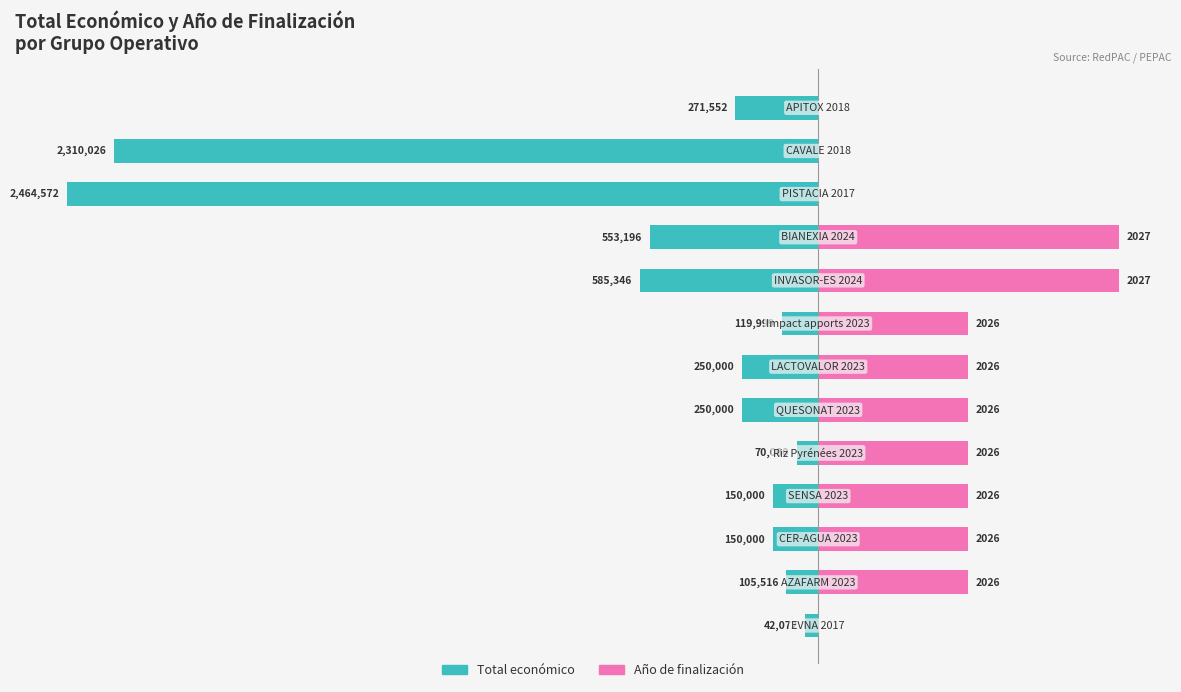

Does the chart contain any negative values?

Yes